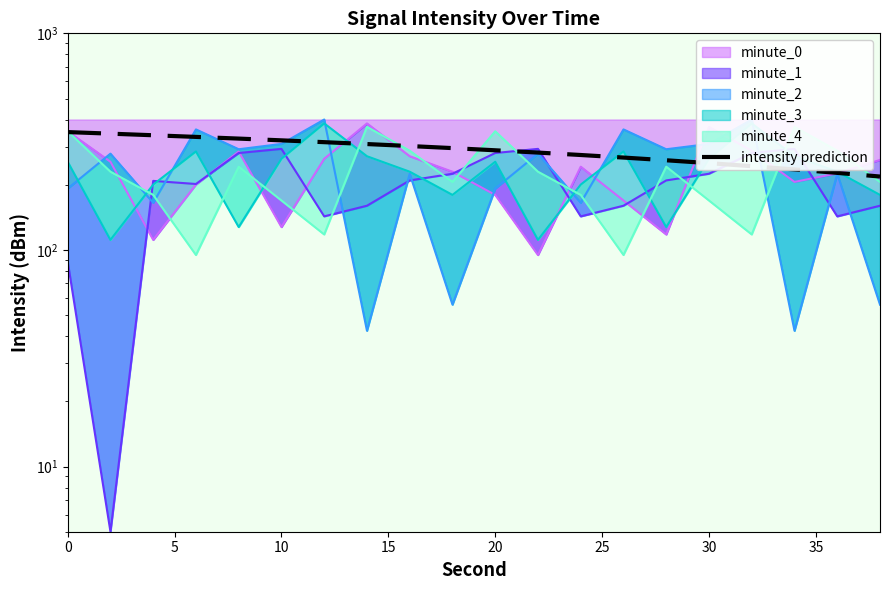

What is the difference between the values at 40 and 15?

30.8